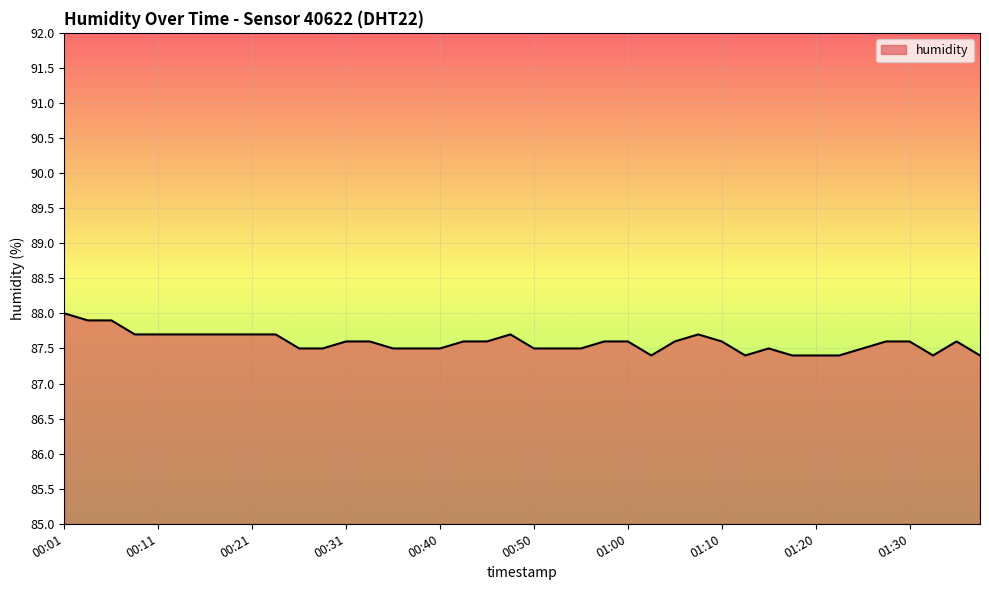

What is the minimum value shown in the chart?

87.4